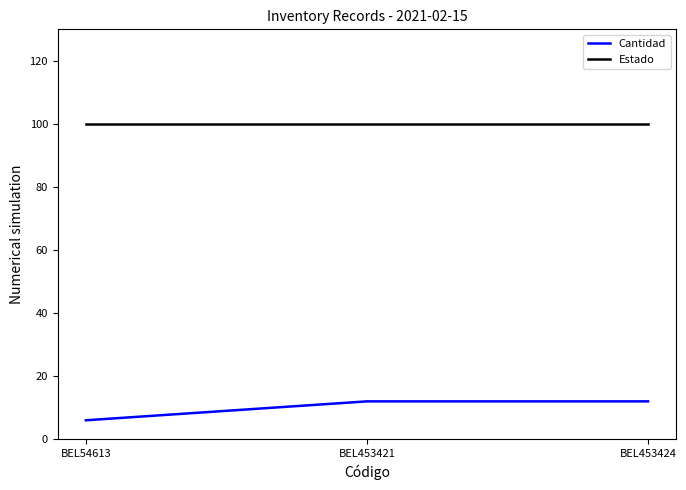

Is this an area chart (filled region under the line)?

No